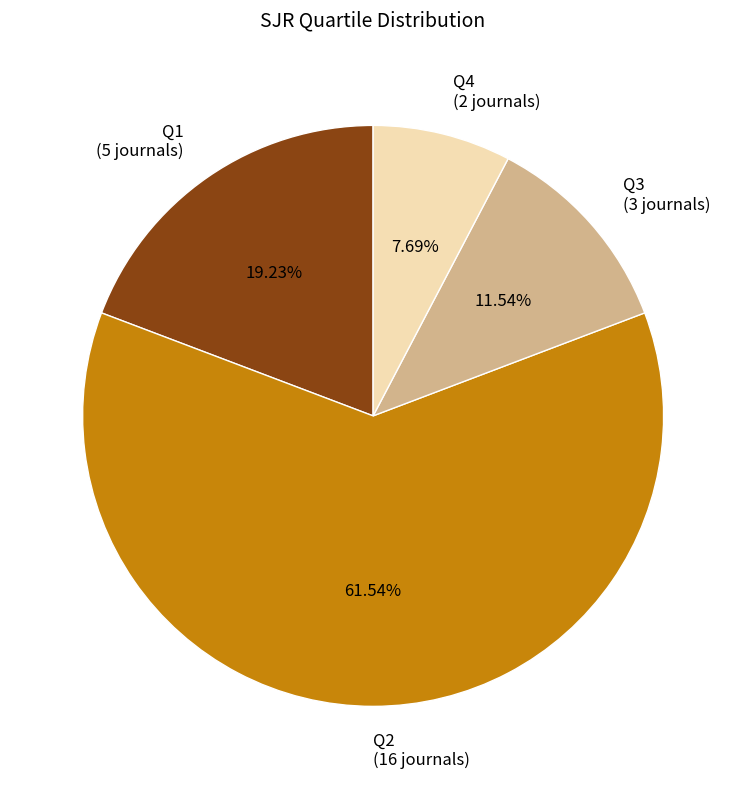

To the nearest percent, what portion does Q2 represent?

62%